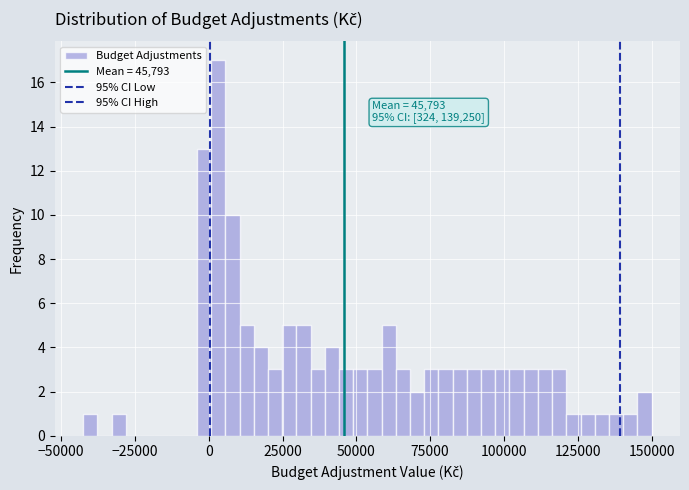

Read against the x-axis, roughly where is the centre of the tallest bar?

5000